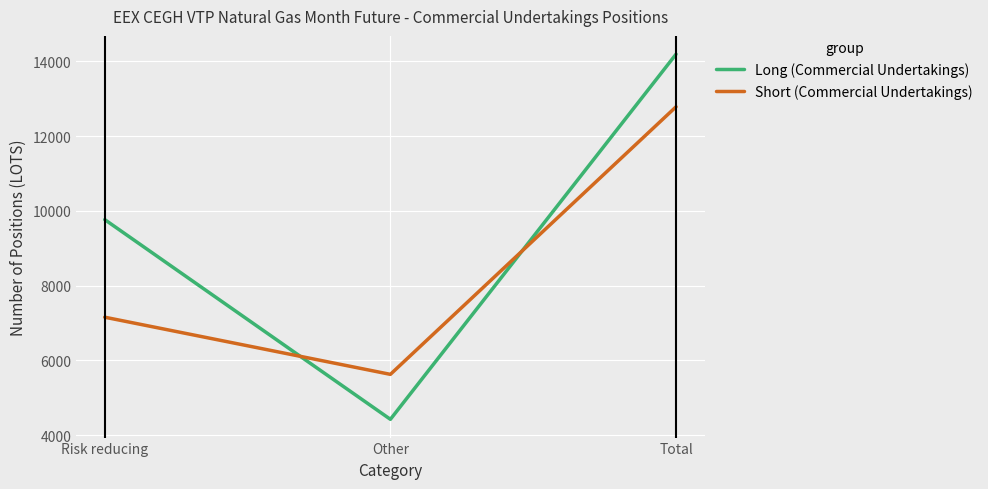

Reading left to right, extract all data points from this chart.

Long (Commercial Undertakings): 9769	4426	14195
Short (Commercial Undertakings): 7158	5629	12787